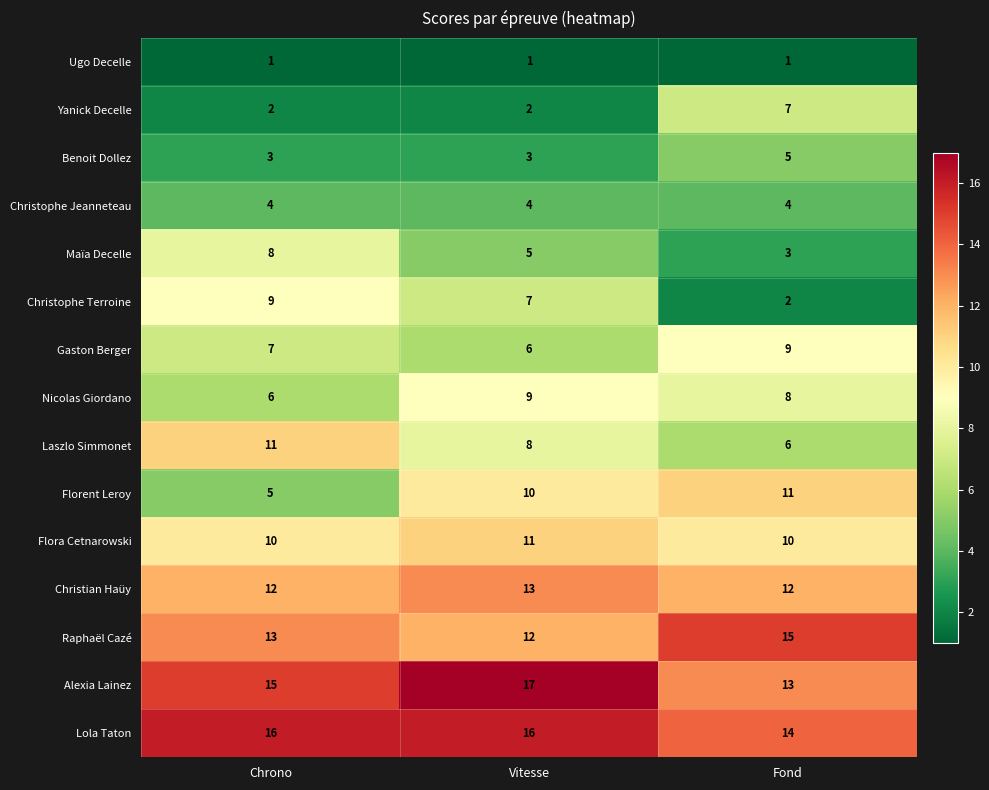

Read the Florent Leroy value at Fond.

11